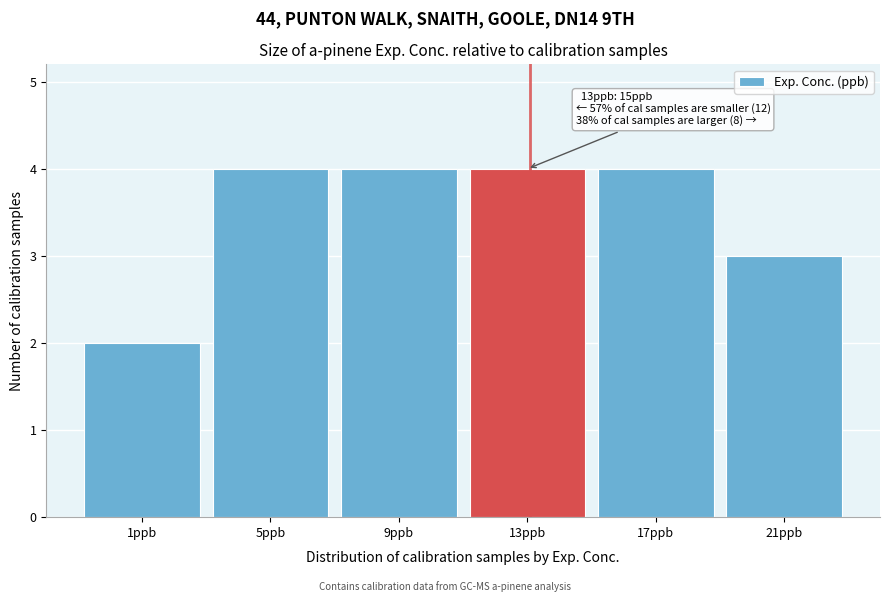

Reading left to right, list all the values displayed in this chart.

2	4	4	4	4	3